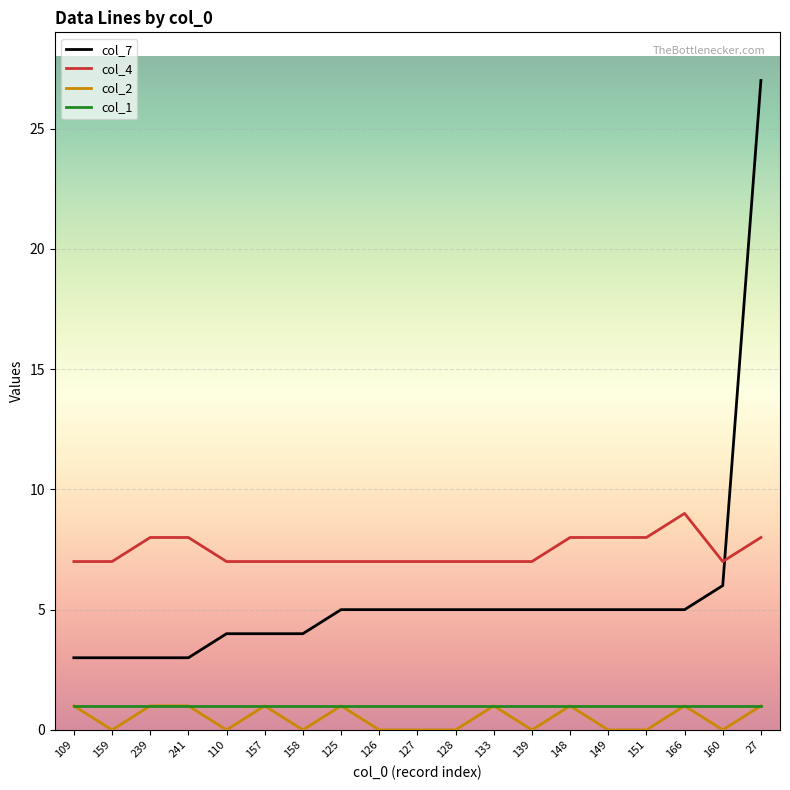

What value does the col_2 series have at 157?

1